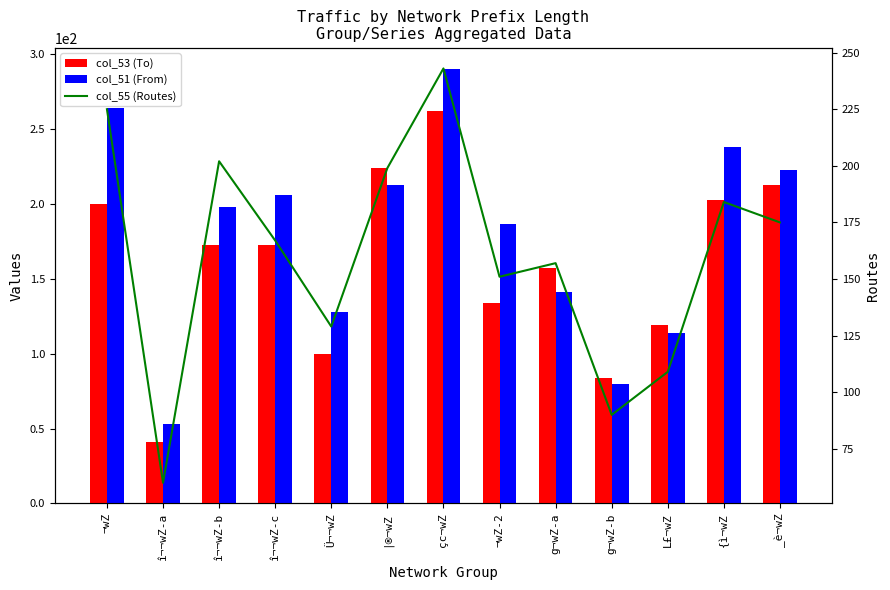

What is the difference between the col_53 (To) values at î¬¬wZ-b and ¬wZ-2?

39